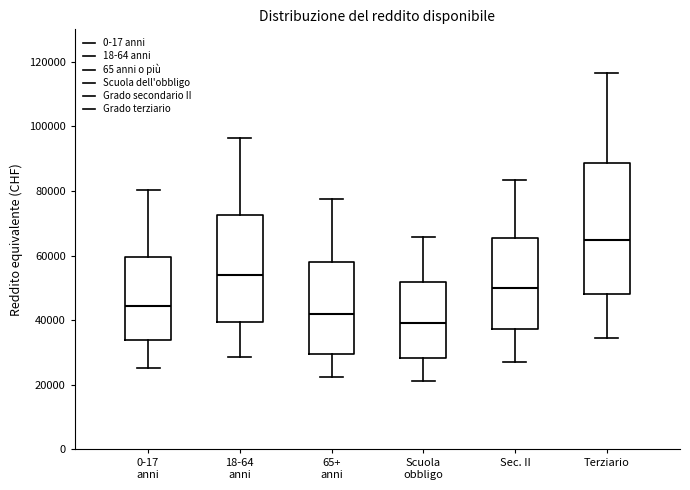

Reading left to right, read every box against the y-axis: the position of its median line, the range the box covers, and the ends of its whiskers. The values are not printed on the chart, so give them approximately, as read against the axis.

0-17 anni: median 44000, box 34000 to 60000, whiskers 26000 to 80000
18-64 anni: median 54000, box 40000 to 72000, whiskers 28000 to 96000
65+ anni: median 42000, box 30000 to 58000, whiskers 22000 to 78000
Scuola obbligo: median 40000, box 28000 to 52000, whiskers 22000 to 66000
Sec. II: median 50000, box 38000 to 66000, whiskers 26000 to 84000
Terziario: median 64000, box 48000 to 88000, whiskers 34000 to 116000